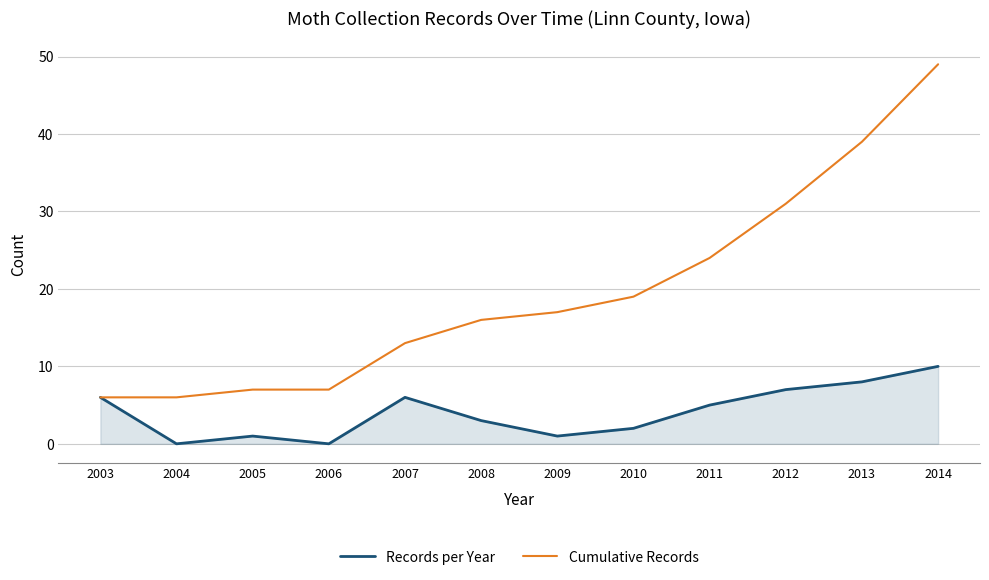

Is the value of Cumulative Records at 2012 greater than the value of Records per Year at 2011?

Yes